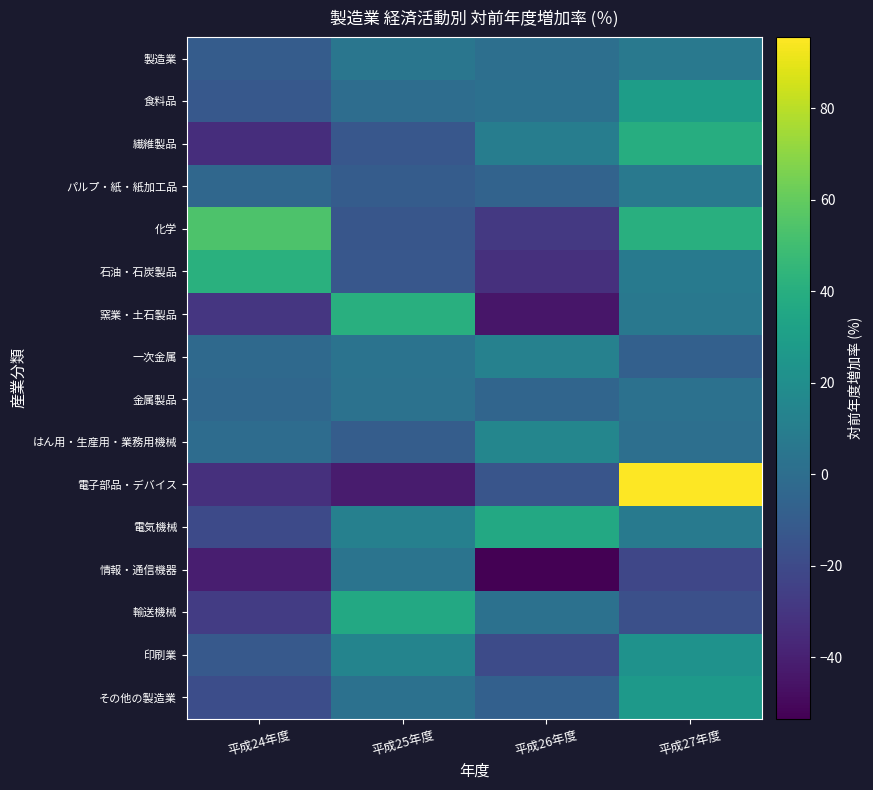

Reading left to right, what are all the values shown in this chart?

製造業: 平成24年度=-10.3	平成25年度=5.2	平成26年度=1.1	平成27年度=6.8
食料品: 平成24年度=-12.2	平成25年度=-0.2	平成26年度=1.8	平成27年度=29.4
繊維製品: 平成24年度=-33.7	平成25年度=-12.8	平成26年度=9.5	平成27年度=39.1
パルプ・紙・紙加工品: 平成24年度=-3.4	平成25年度=-10.2	平成26年度=-6.1	平成27年度=7.0
化学: 平成24年度=54.2	平成25年度=-13.4	平成26年度=-28.5	平成27年度=40.8
石油・石炭製品: 平成24年度=41.0	平成25年度=-13.2	平成26年度=-32.5	平成27年度=8.0
窯業・土石製品: 平成24年度=-29.9	平成25年度=40.5	平成26年度=-44.3	平成27年度=6.1
一次金属: 平成24年度=-2.7	平成25年度=3.6	平成26年度=11.9	平成27年度=-8.0
金属製品: 平成24年度=-3.7	平成25年度=2.5	平成26年度=-5.0	平成27年度=2.3
はん用・生産用・業務用機械: 平成24年度=-0.9	平成25年度=-9.4	平成26年度=14.9	平成27年度=1.1
電子部品・デバイス: 平成24年度=-32.7	平成25年度=-42.1	平成26年度=-14.4	平成27年度=95.5
電気機械: 平成24年度=-19.7	平成25年度=11.5	平成26年度=36.6	平成27年度=8.1
情報・通信機器: 平成24年度=-41.0	平成25年度=4.1	平成26年度=-53.4	平成27年度=-21.5
輸送機械: 平成24年度=-26.8	平成25年度=36.5	平成26年度=2.1	平成27年度=-17.1
印刷業: 平成24年度=-11.6	平成25年度=13.6	平成26年度=-19.1	平成27年度=22.6
その他の製造業: 平成24年度=-18.2	平成25年度=2.4	平成26年度=-7.8	平成27年度=26.6